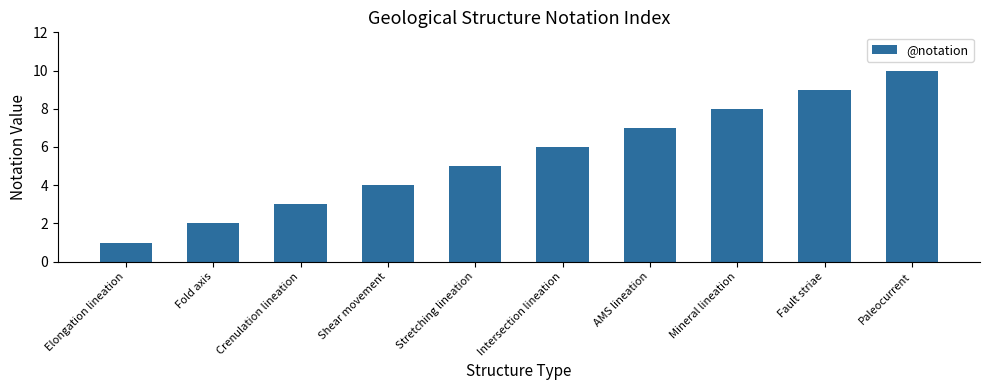

Reading left to right, extract all data points from this chart.

1	2	3	4	5	6	7	8	9	10